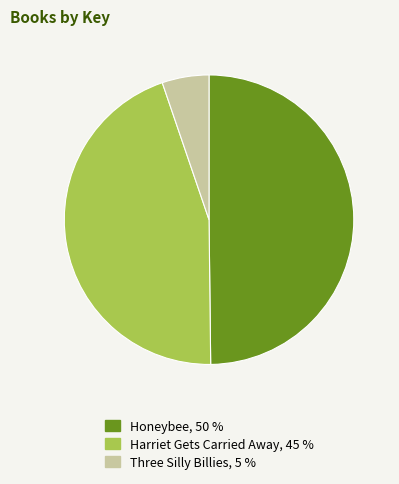

Which has a higher value, Honeybee, 50 % or Three Silly Billies, 5 %?

Honeybee, 50 %